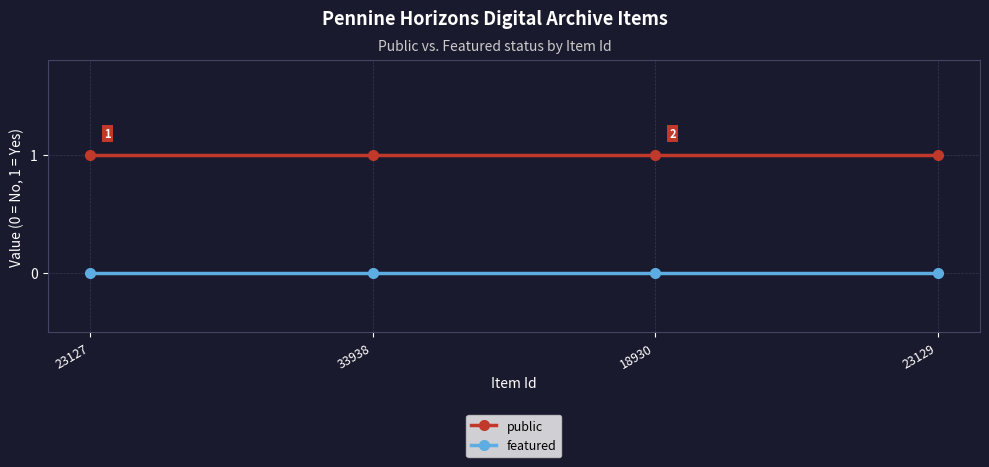

Is it true that featured equals 0 at 23127?

True